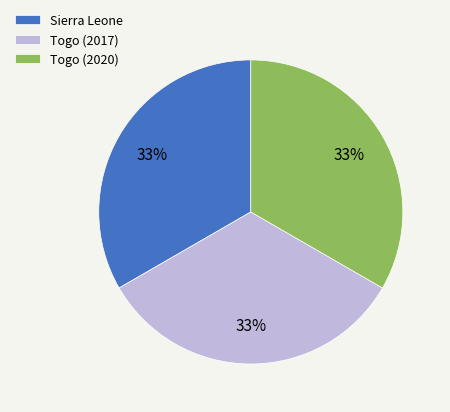

How many segments does this pie chart have?

3